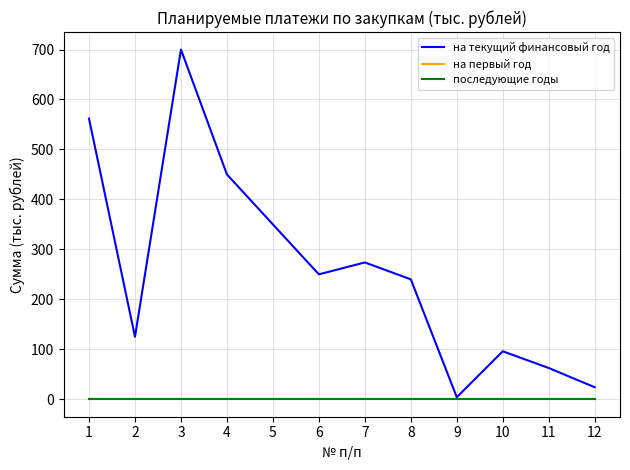

Which label corresponds to the smallest value in the chart?

1